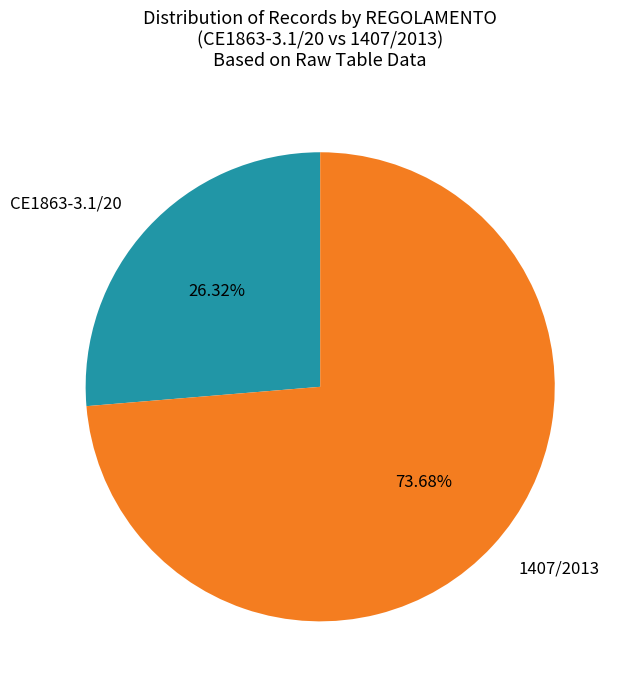

Is there a majority slice in this chart?

Yes